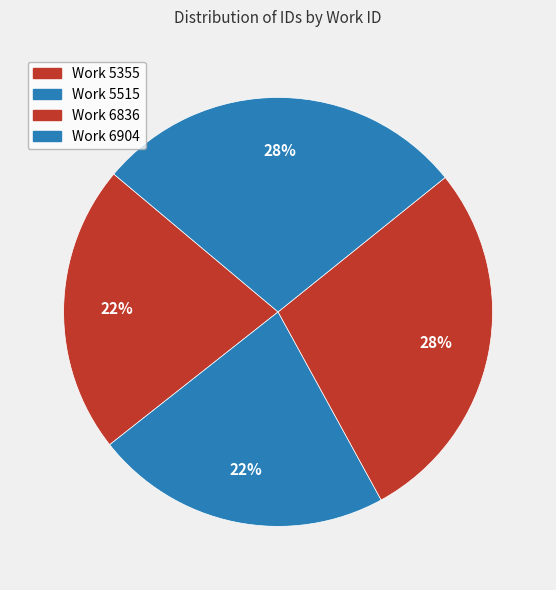

Count the number of slices in the pie.

4